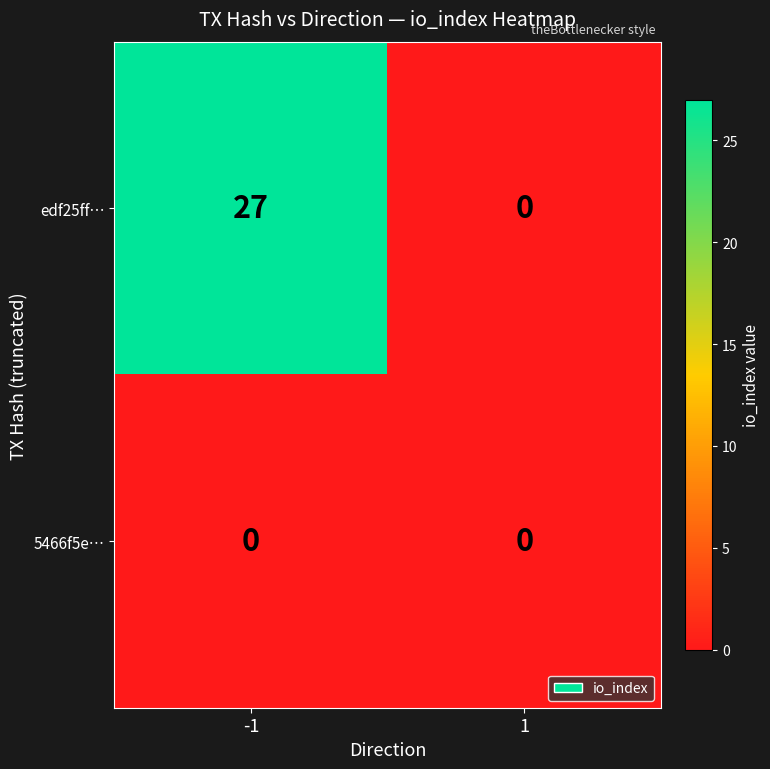

Count the number of categories in the chart.

2